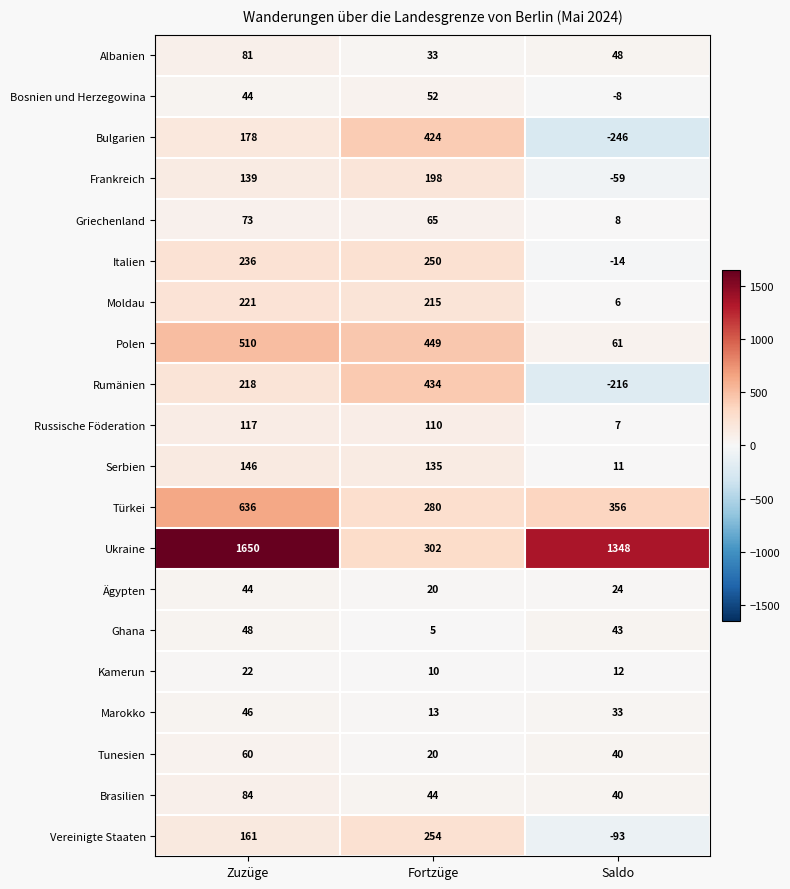

What is the difference between the Ukraine values at Fortzüge and Zuzüge?

1348